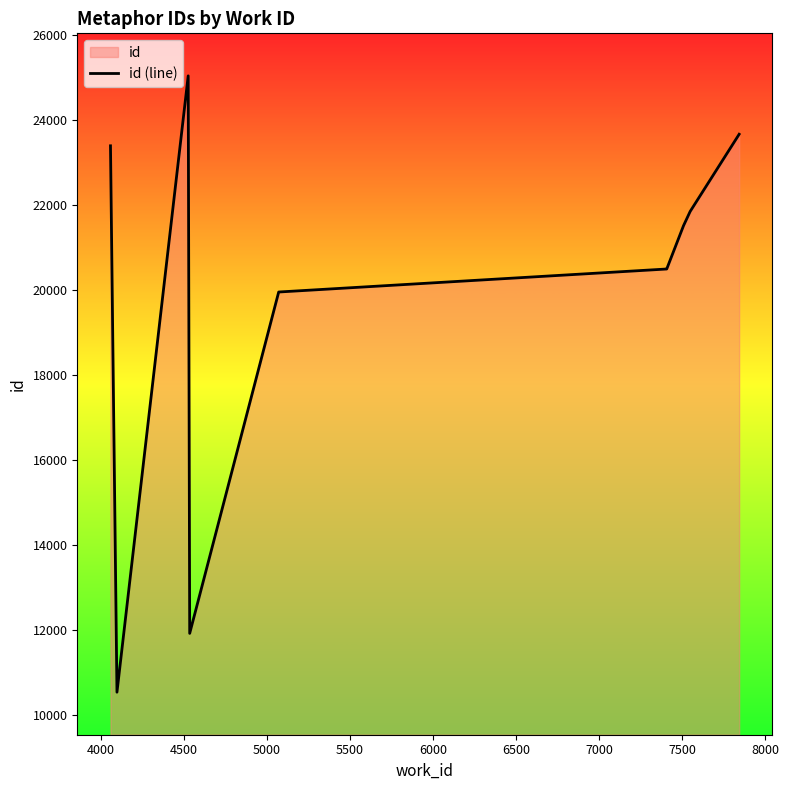

What is the greatest value displayed?

25041